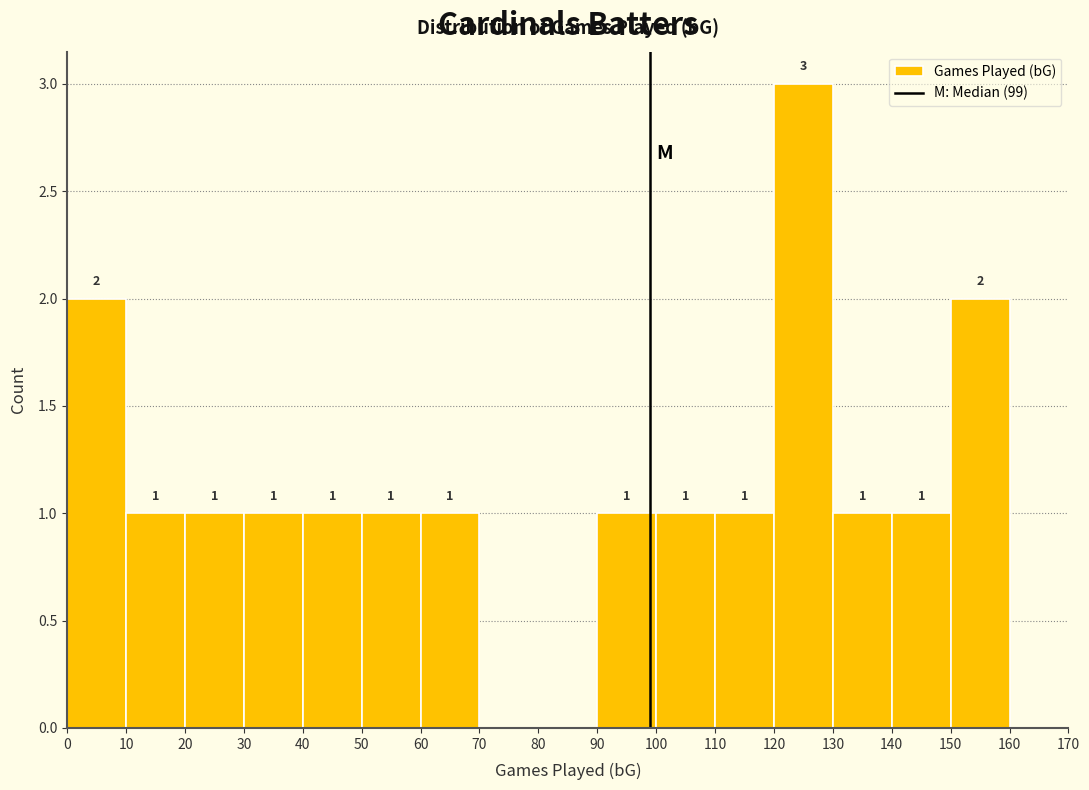

Over which range of the x-axis is the bar tallest?

120 to 130